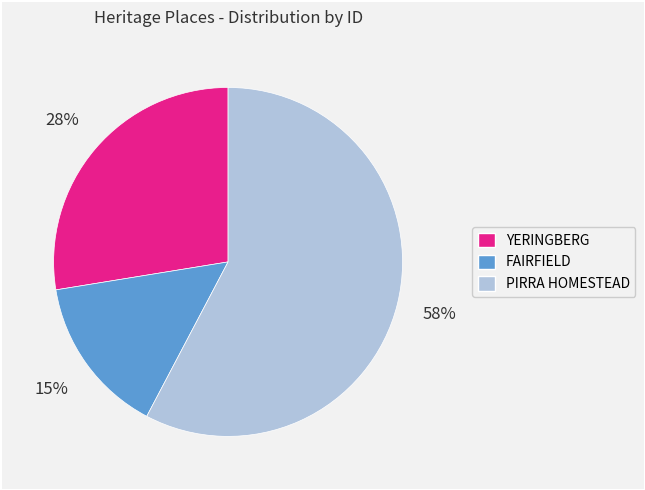

Combined, do YERINGBERG and FAIRFIELD account for over 50%?

No